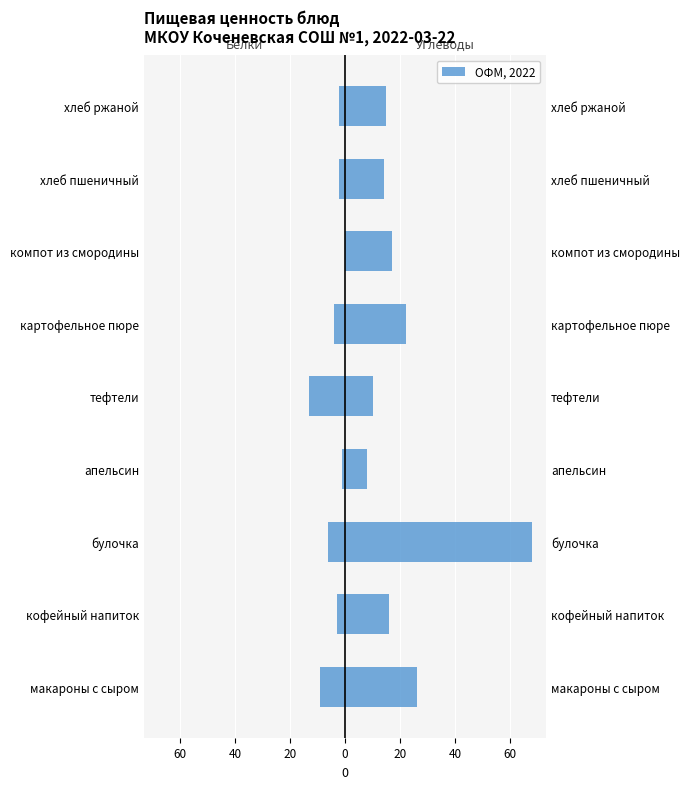

Which series has the widest spread of values?

Углеводы